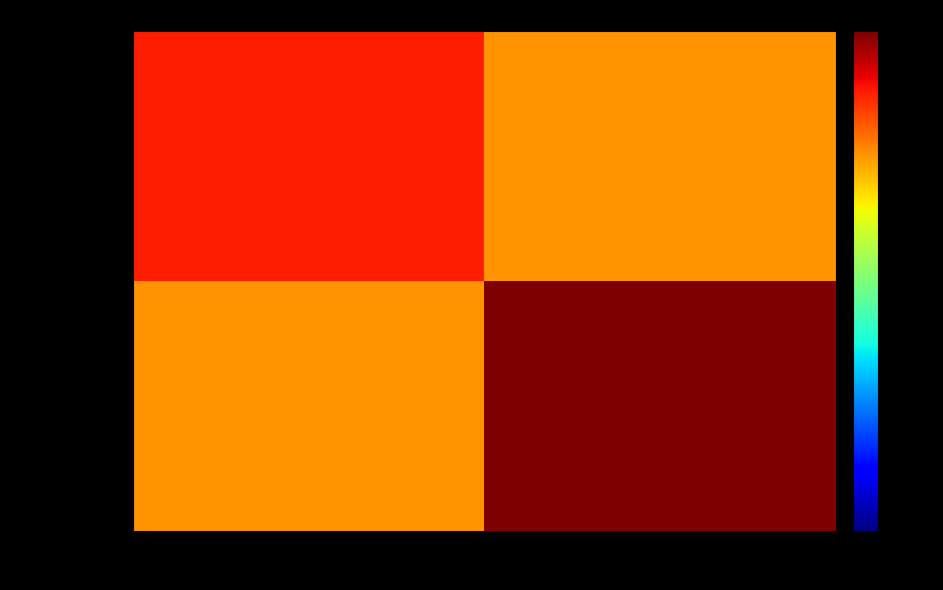

Which category has the highest value across all series?

1